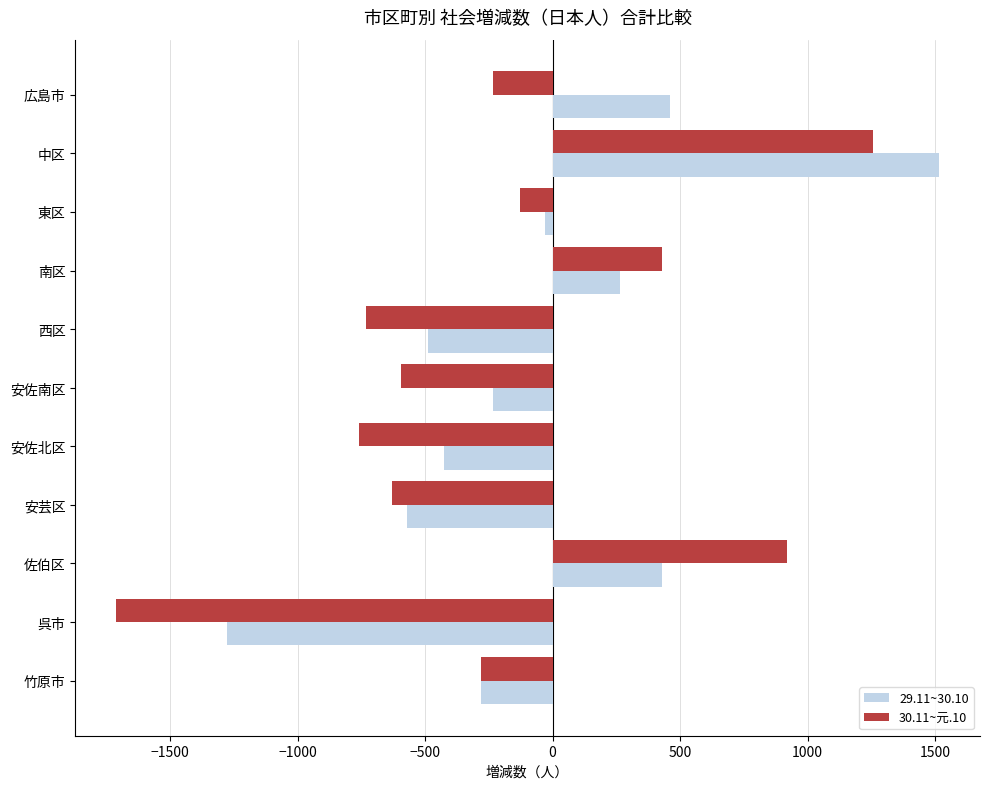

List the series in order of their overall mean, highest first.

29.11~30.10, 30.11~元.10